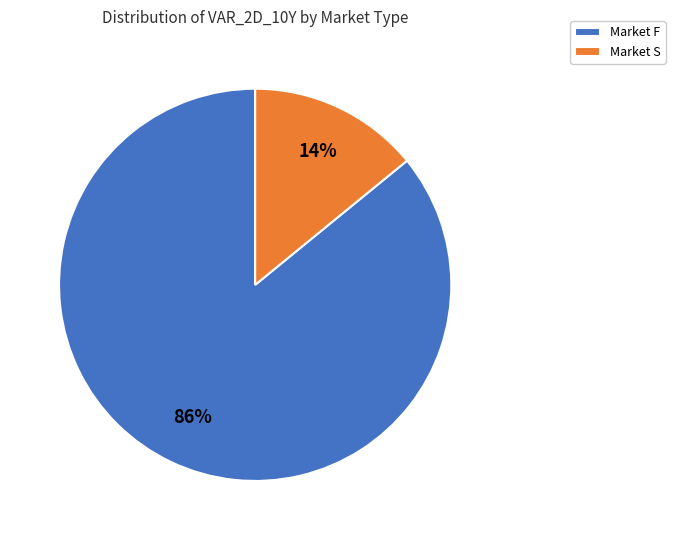

What percentage is the Market F slice, to the nearest percent?

86%